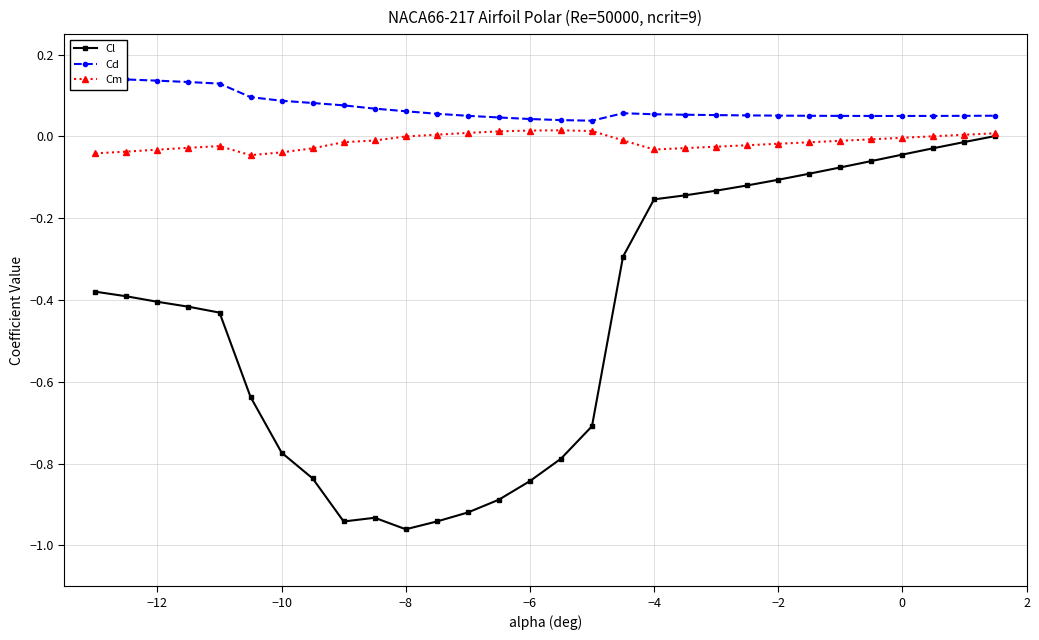

How many lines are shown in the chart?

3